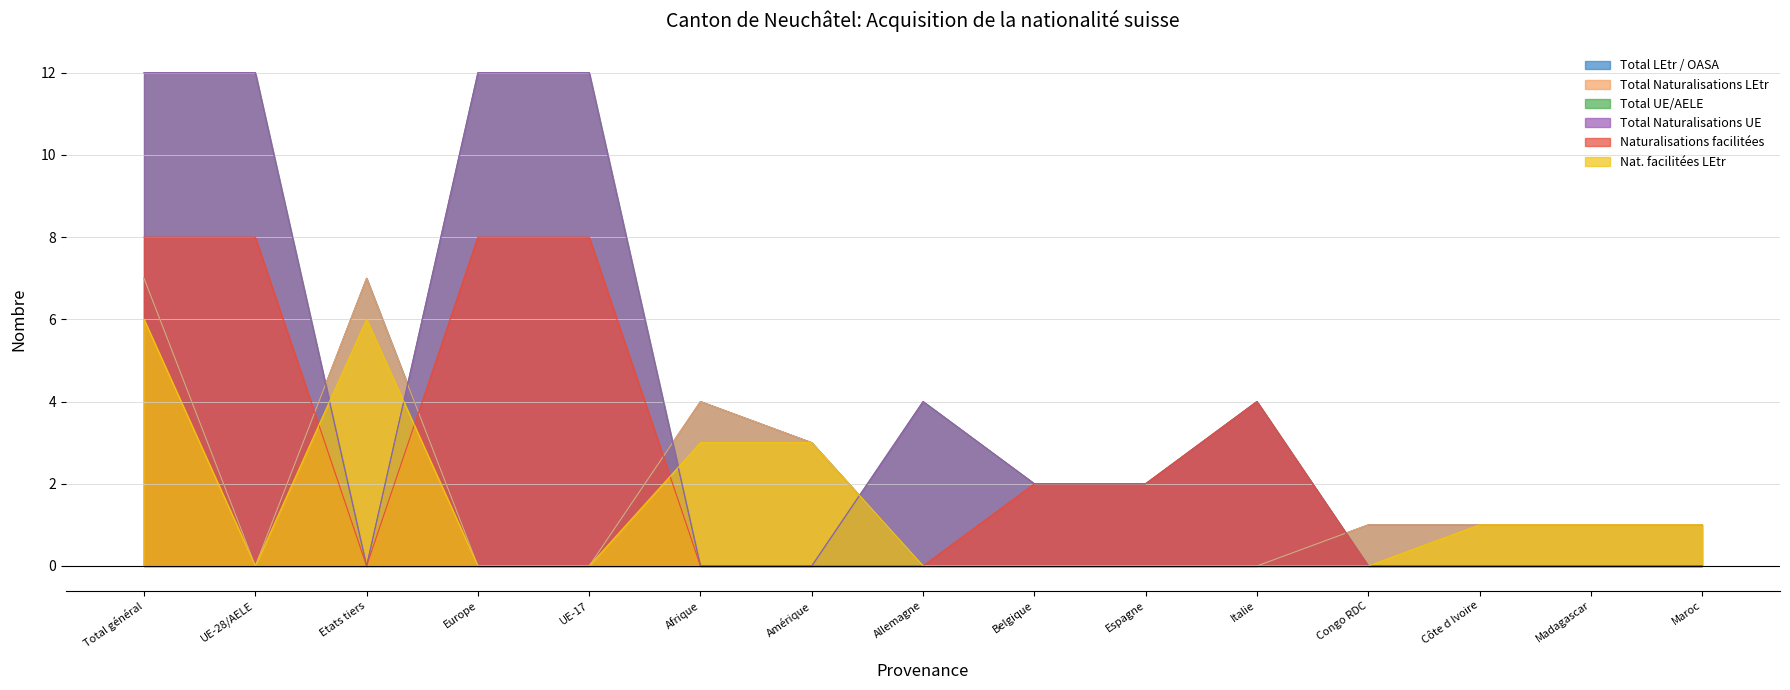

How many values in the Total UE/AELE series are below 2?

7